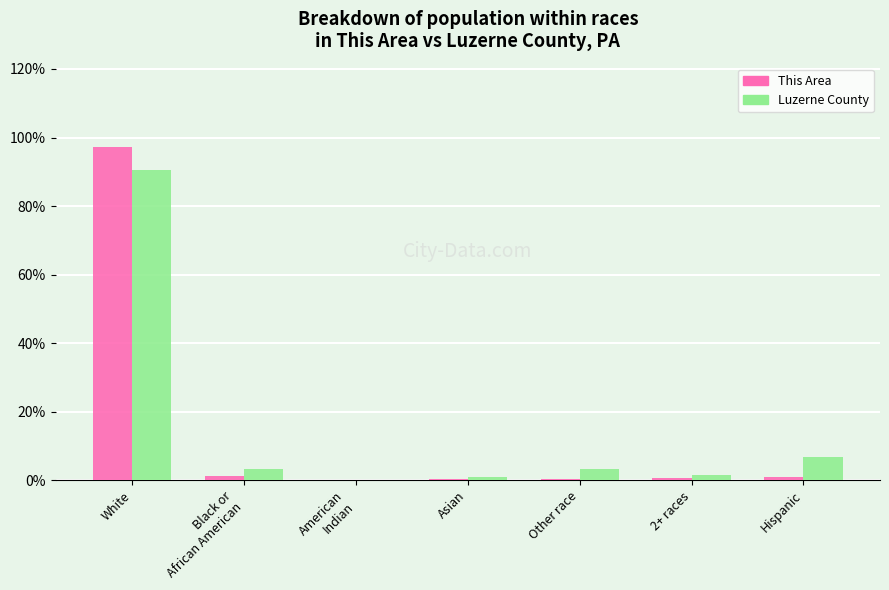

At which label does This Area reach its peak?

White